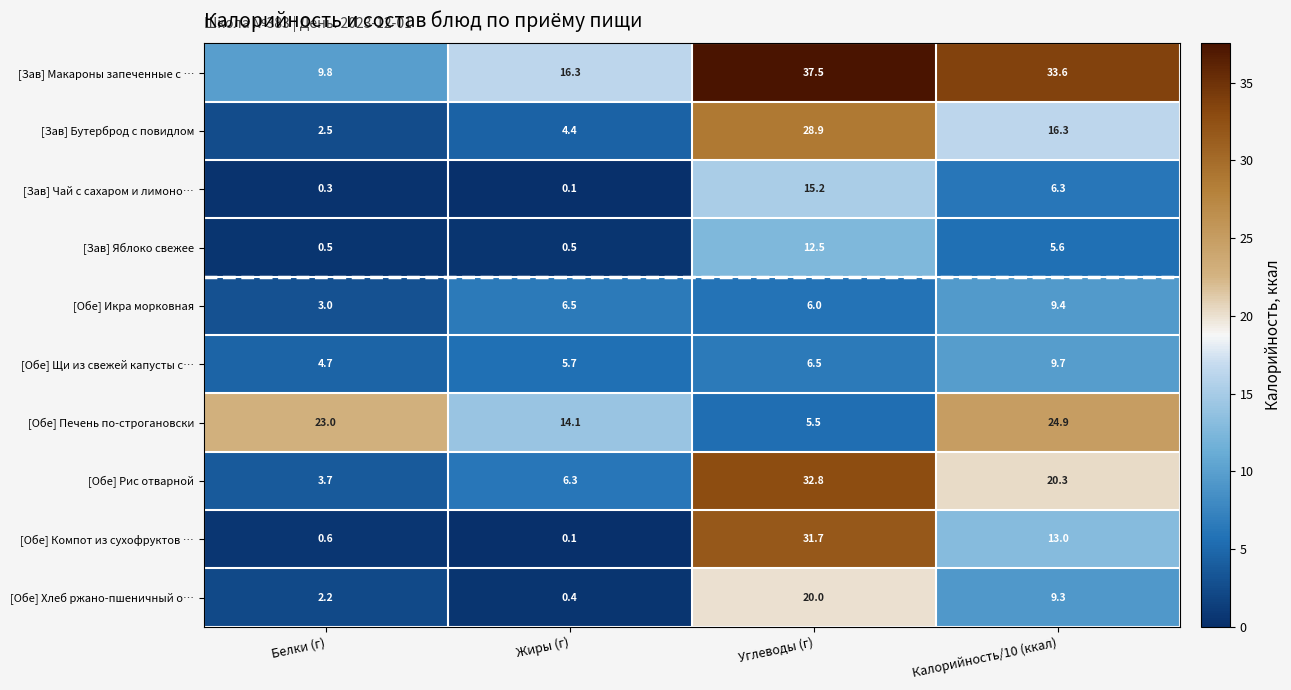

True or false: [Зав] Бутерброд с повидлом has a value of 38.6 at Углеводы (г).

False